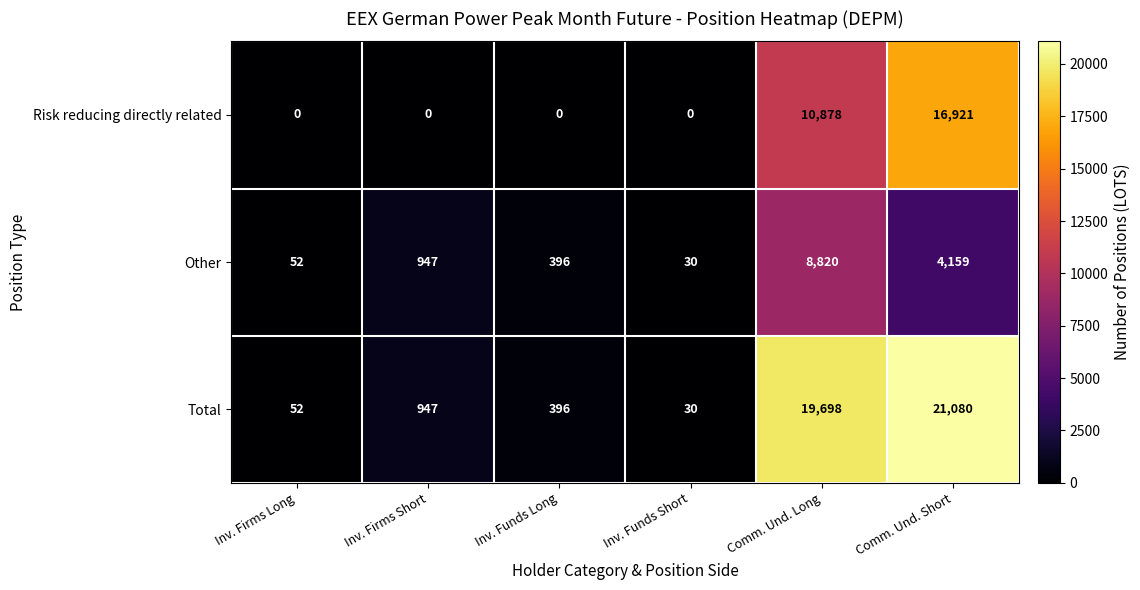

The Total series shows 21080 at Comm. Und. Short. True or false?

True